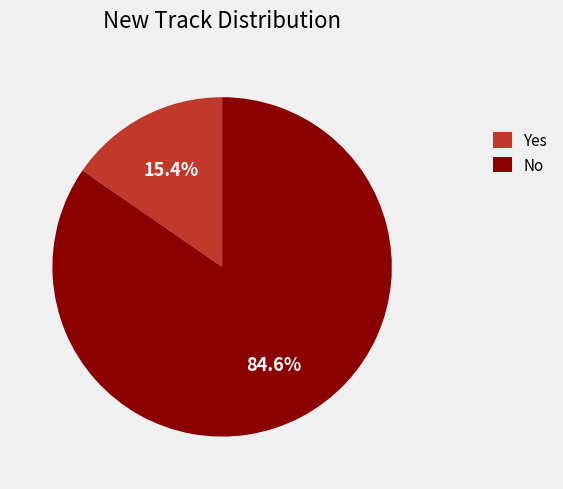

What is the largest slice in the pie chart?

No